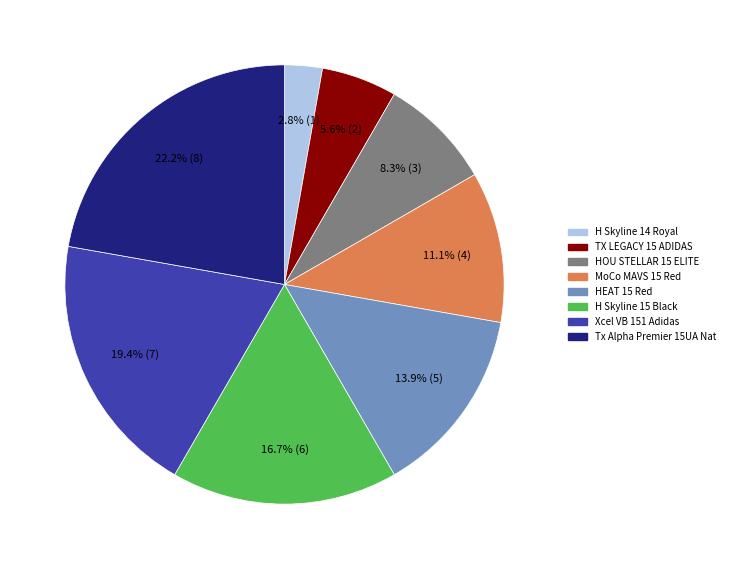

Does Xcel VB 151 Adidas represent more than half of the total?

No